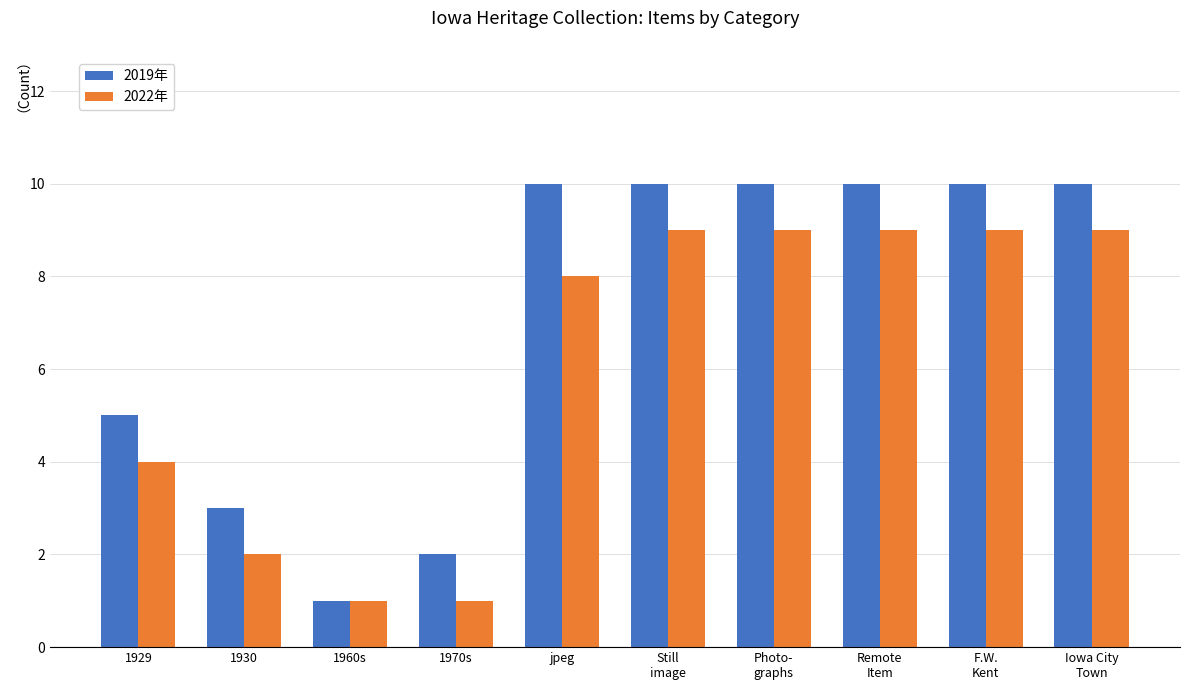

Is it true that 2019年 equals 13 at jpeg?

False